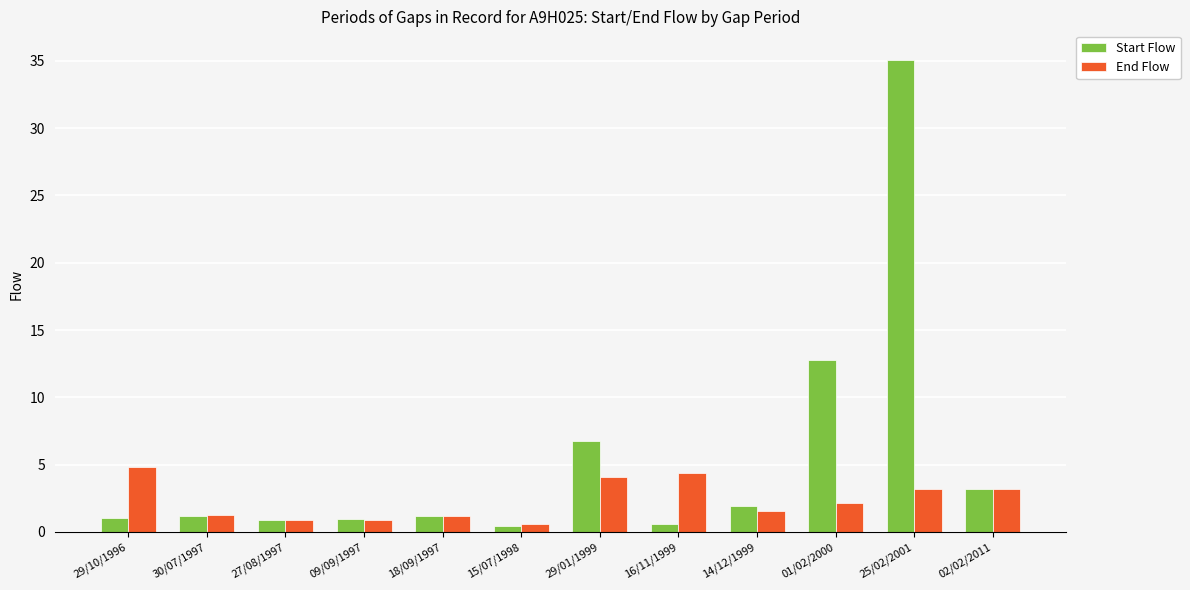

Which series has the largest total across all categories?

Start Flow